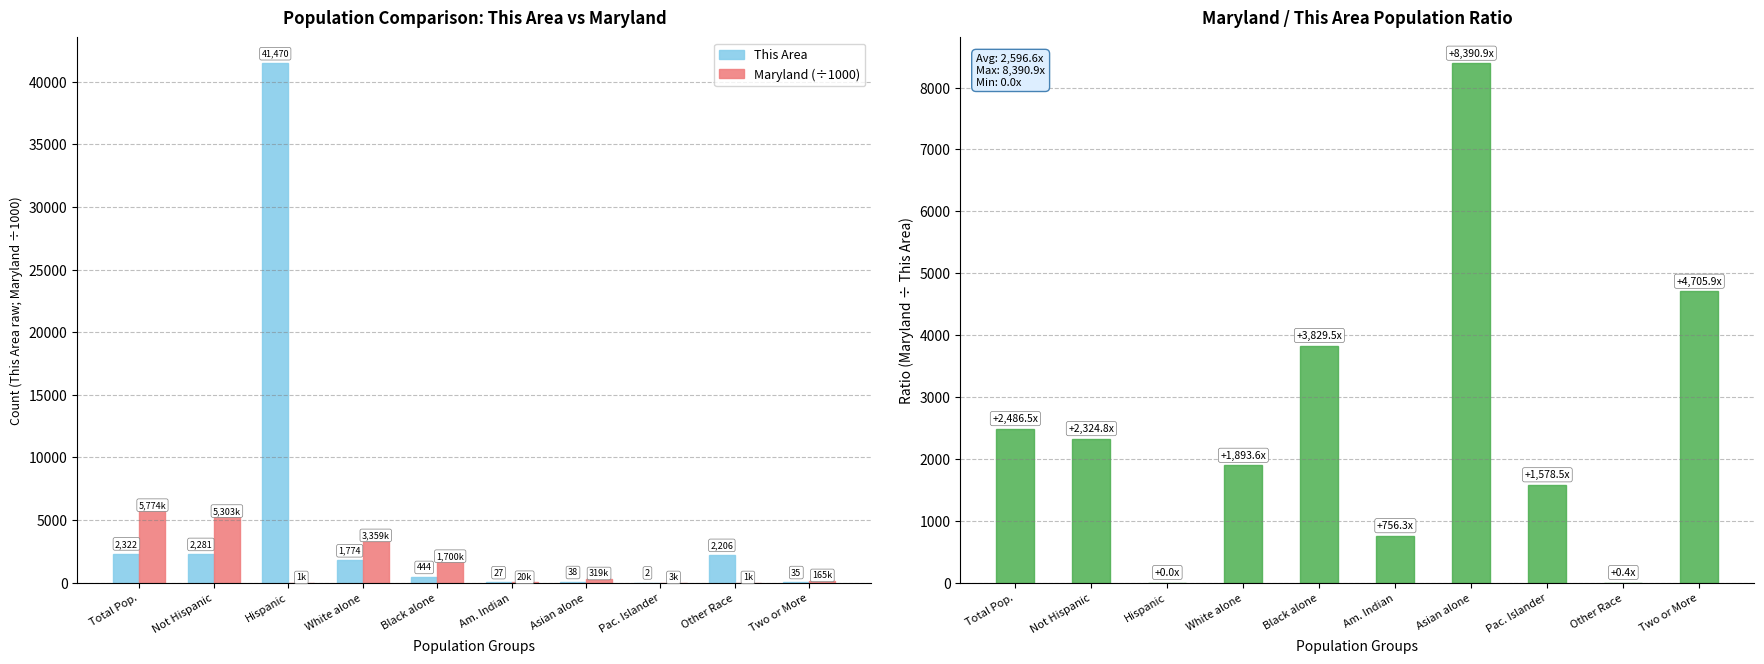

What is the greatest value displayed?

41470.0